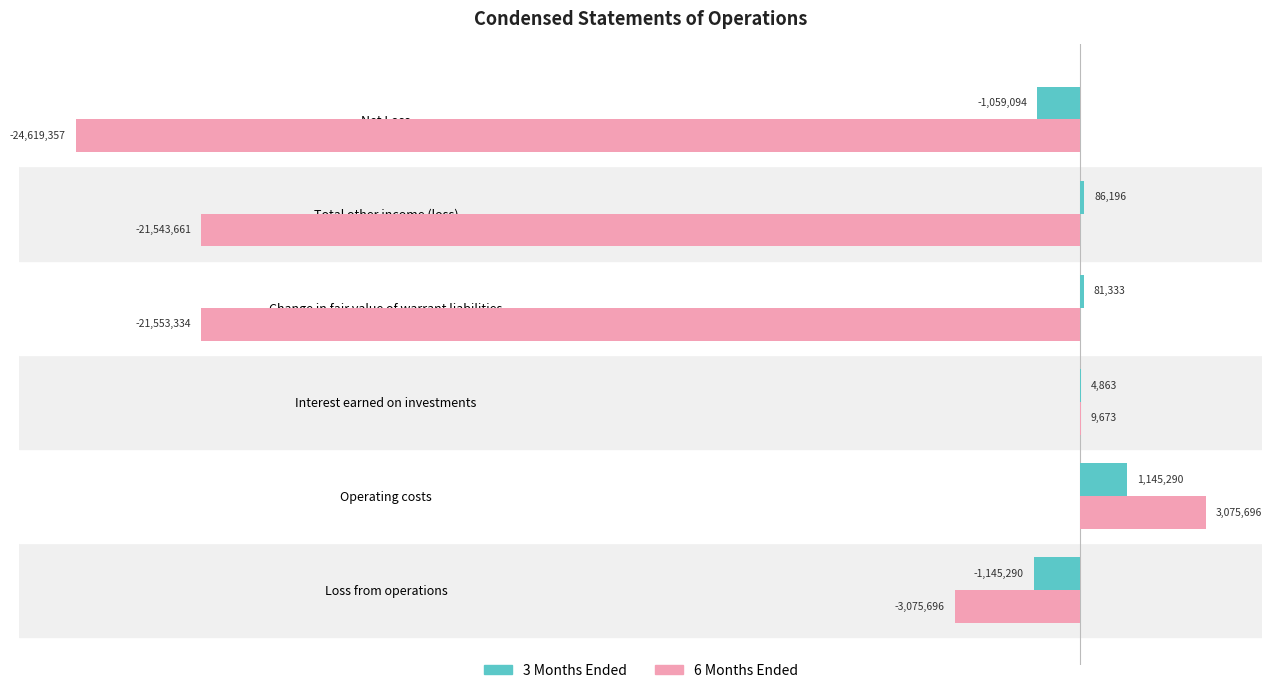

The 3 Months Ended series shows 1145290 at Operating costs. True or false?

True